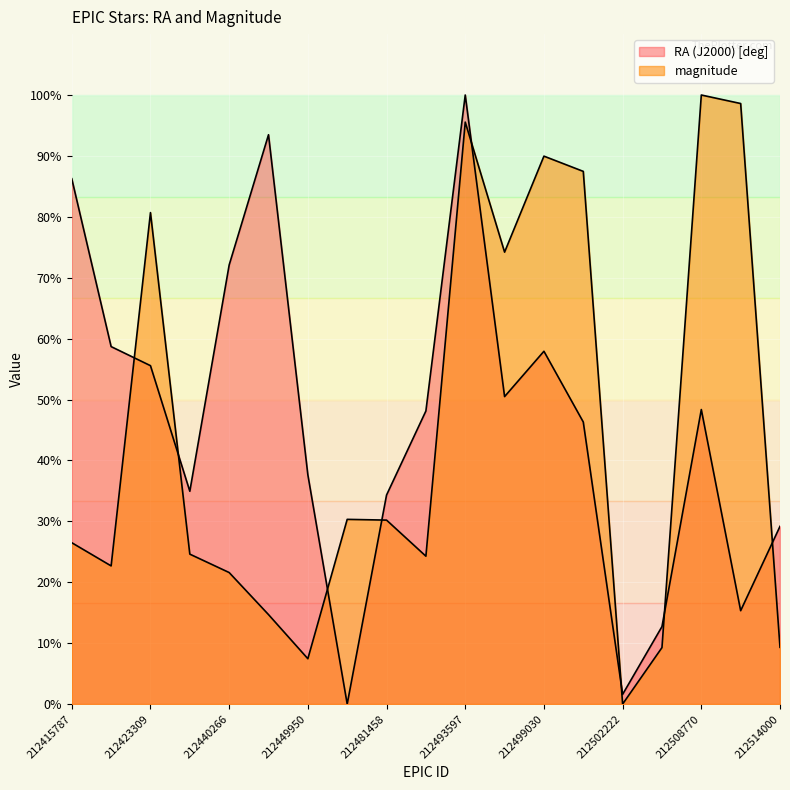

Between 212440438 and 212502222, which is larger?

212440438